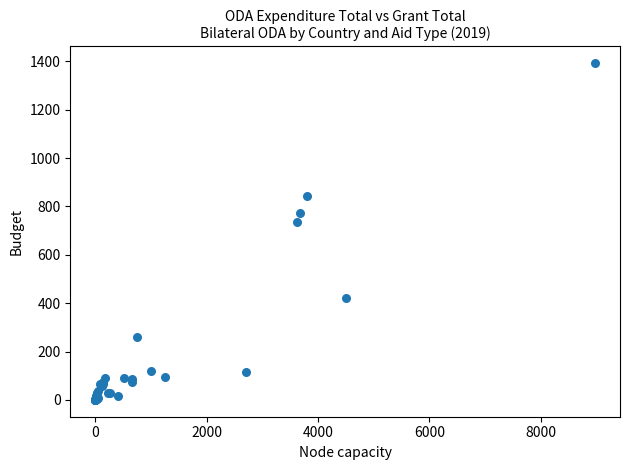

What Y value in the scatter plot is closest to 695?

737.1